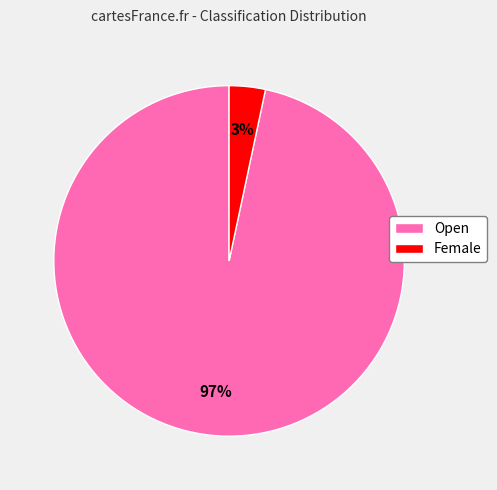

What percentage is the Open slice, to the nearest percent?

97%